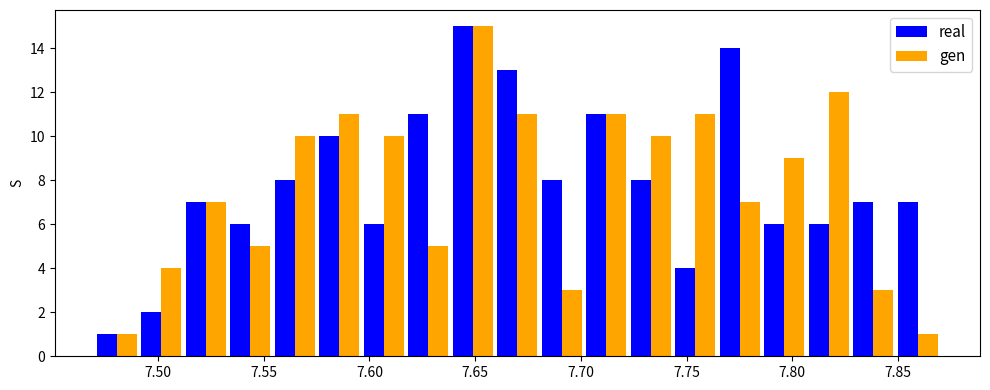

In the real series, which range on the x-axis has the tallest bar?

7.640 to 7.660